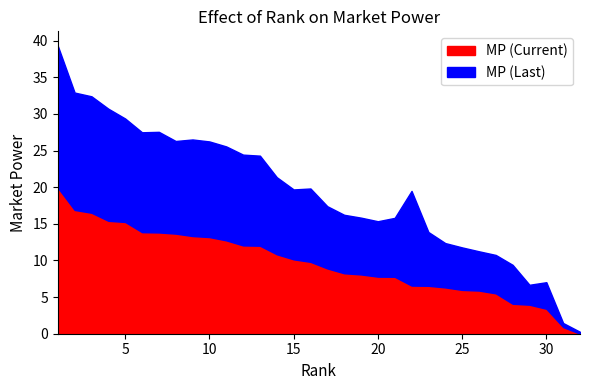

List the series in order of their overall mean, lowest first.

MP, MP_Last